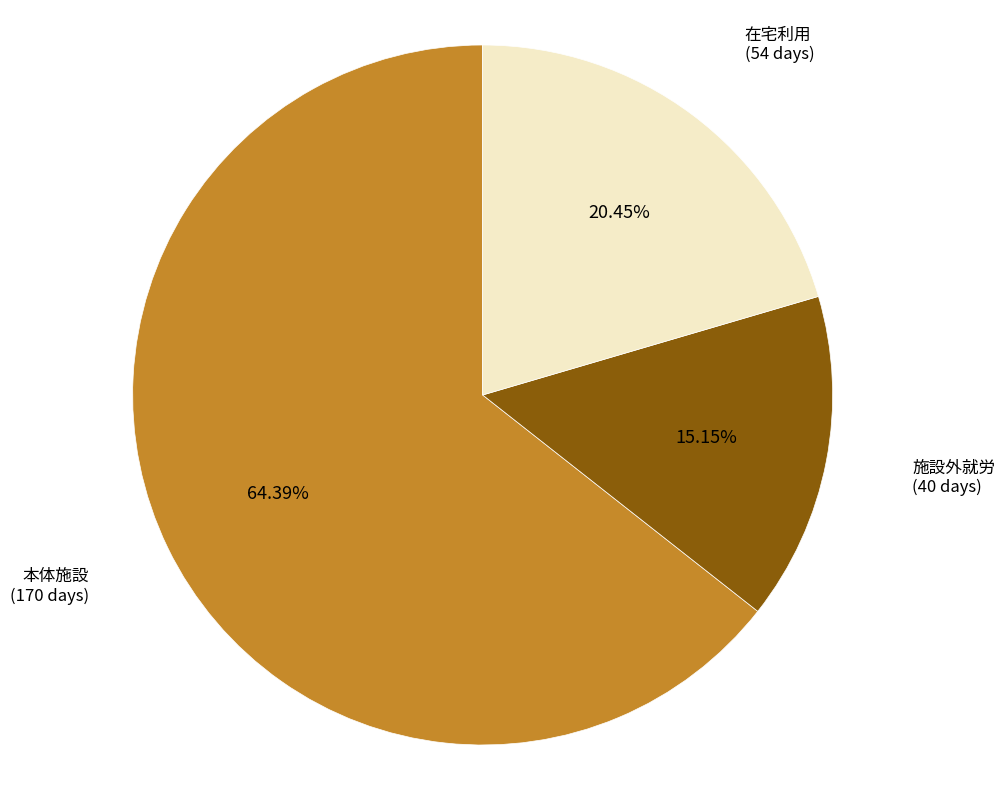

What is the ratio of the value at 施設外就労 to the value at 在宅利用?

0.7